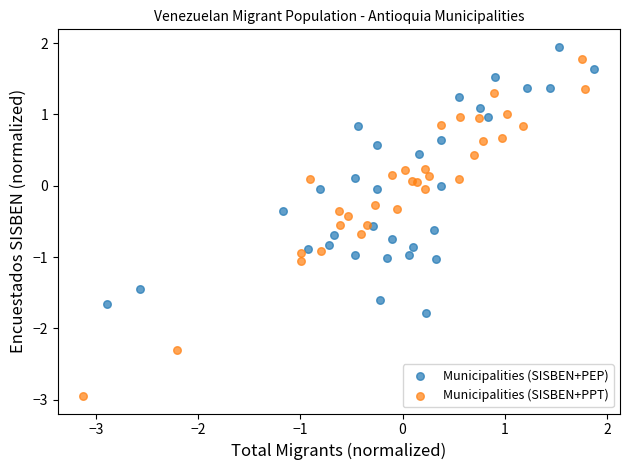

Which series reaches the maximum Y coordinate?

Municipalities (SISBEN+PEP)